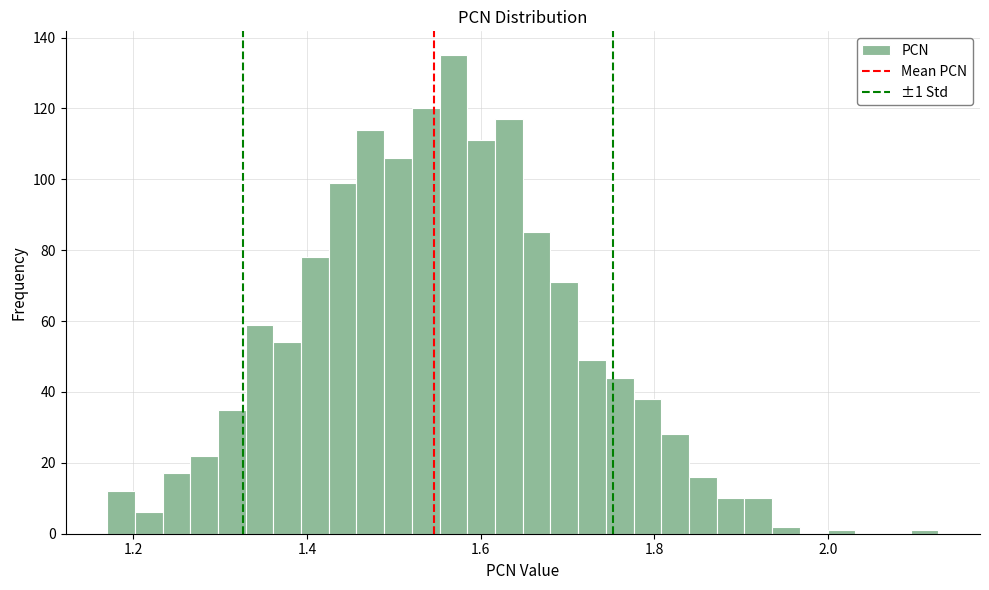

Around what value on the x-axis is the tallest bar? Give the approximate position of its centre, as read against the axis.

1.56